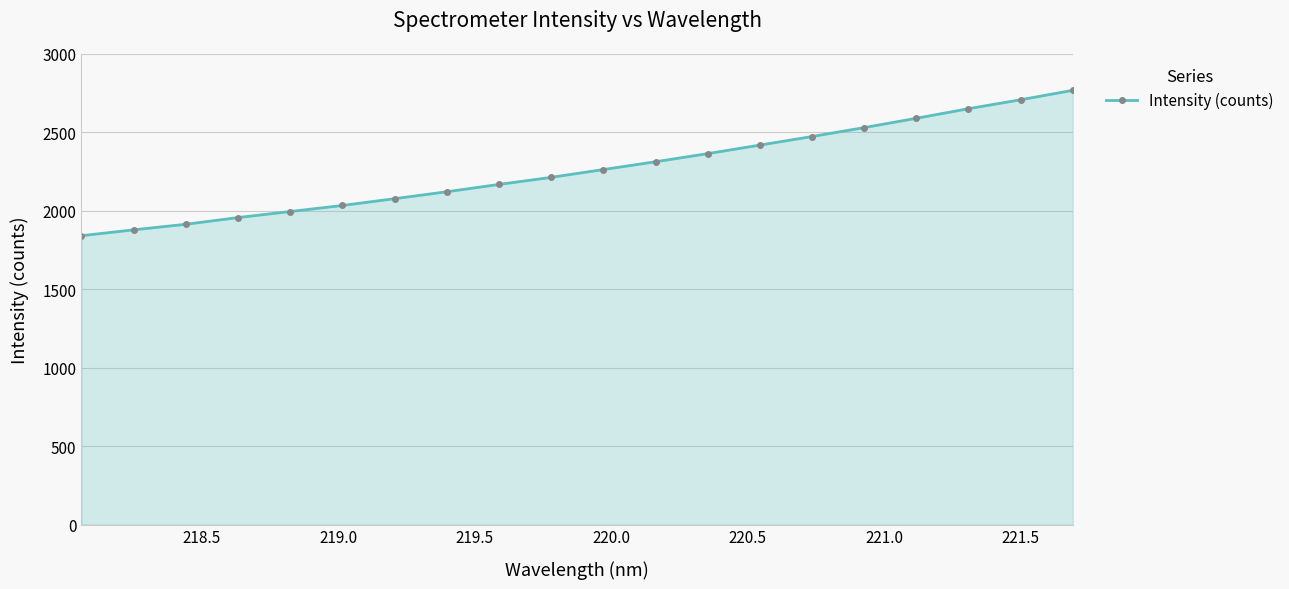

What is the difference between the maximum and minimum values?

926.4